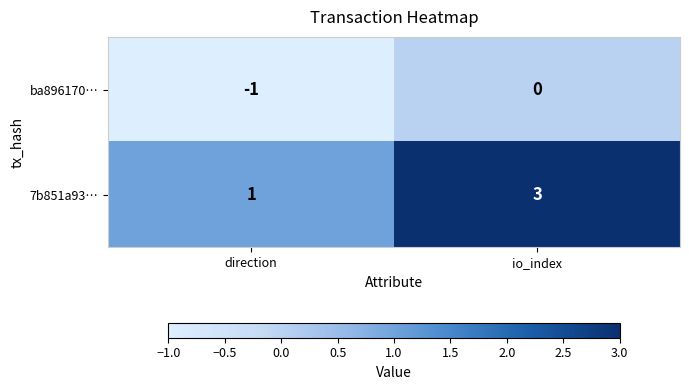

What is the sum of the 7b851a93… values at direction and io_index?

4